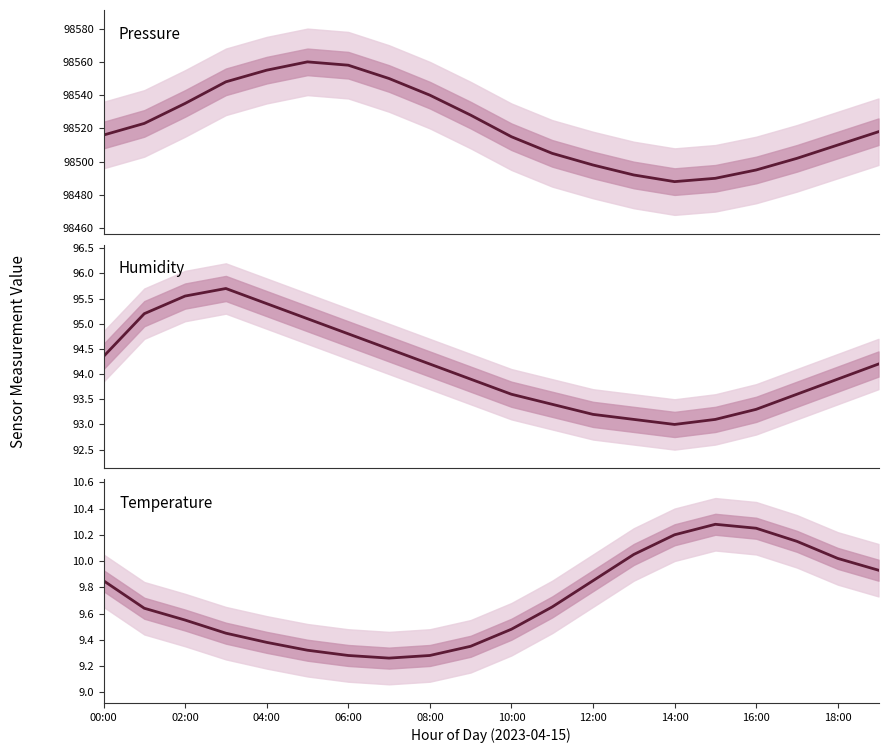

What is the minimum value for Temperature?

9.3